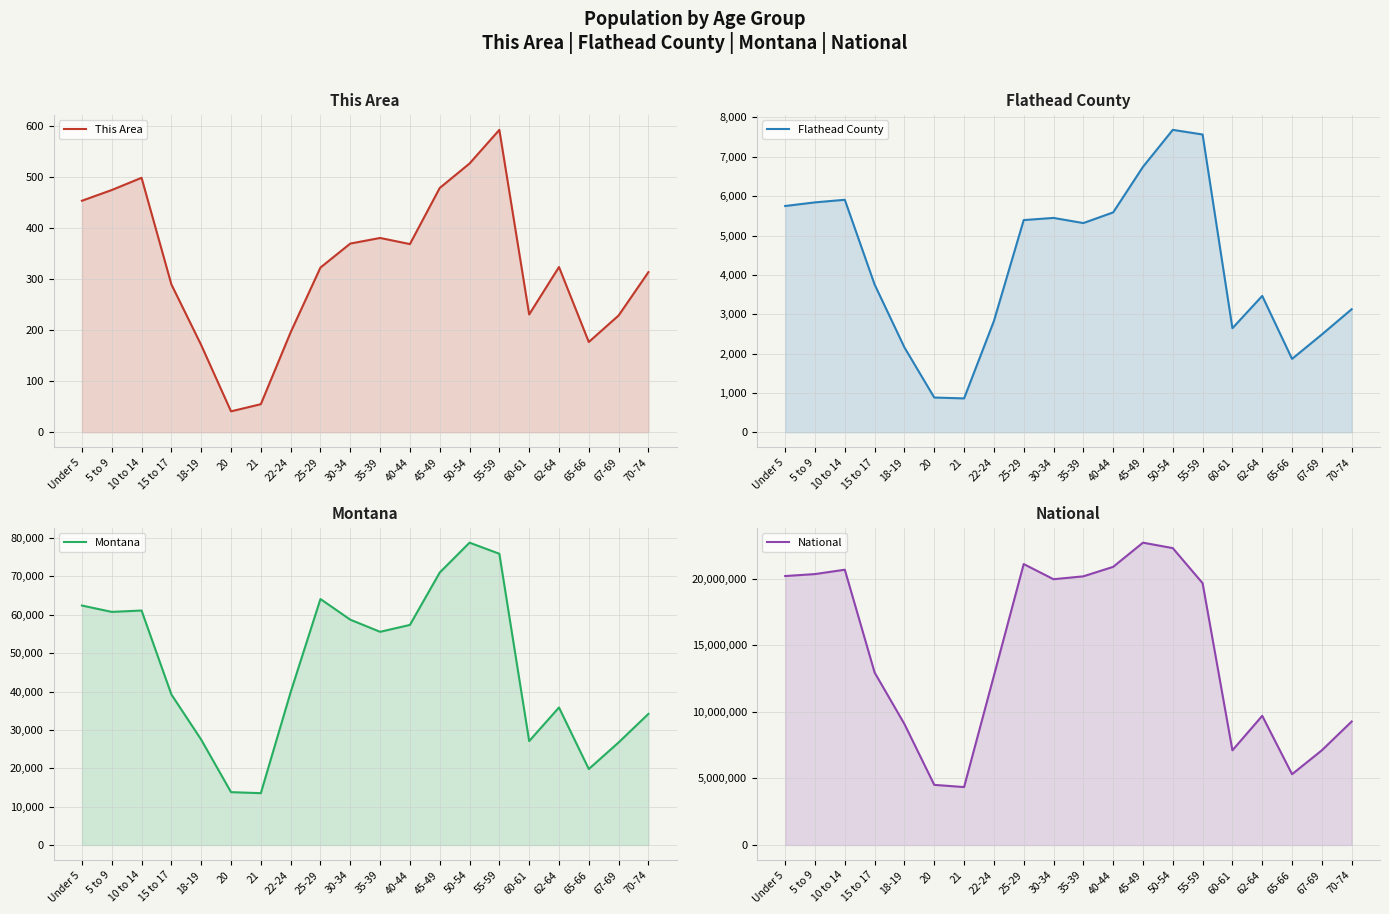

What is the value of the Flathead County point at the 14th from the left?

7685